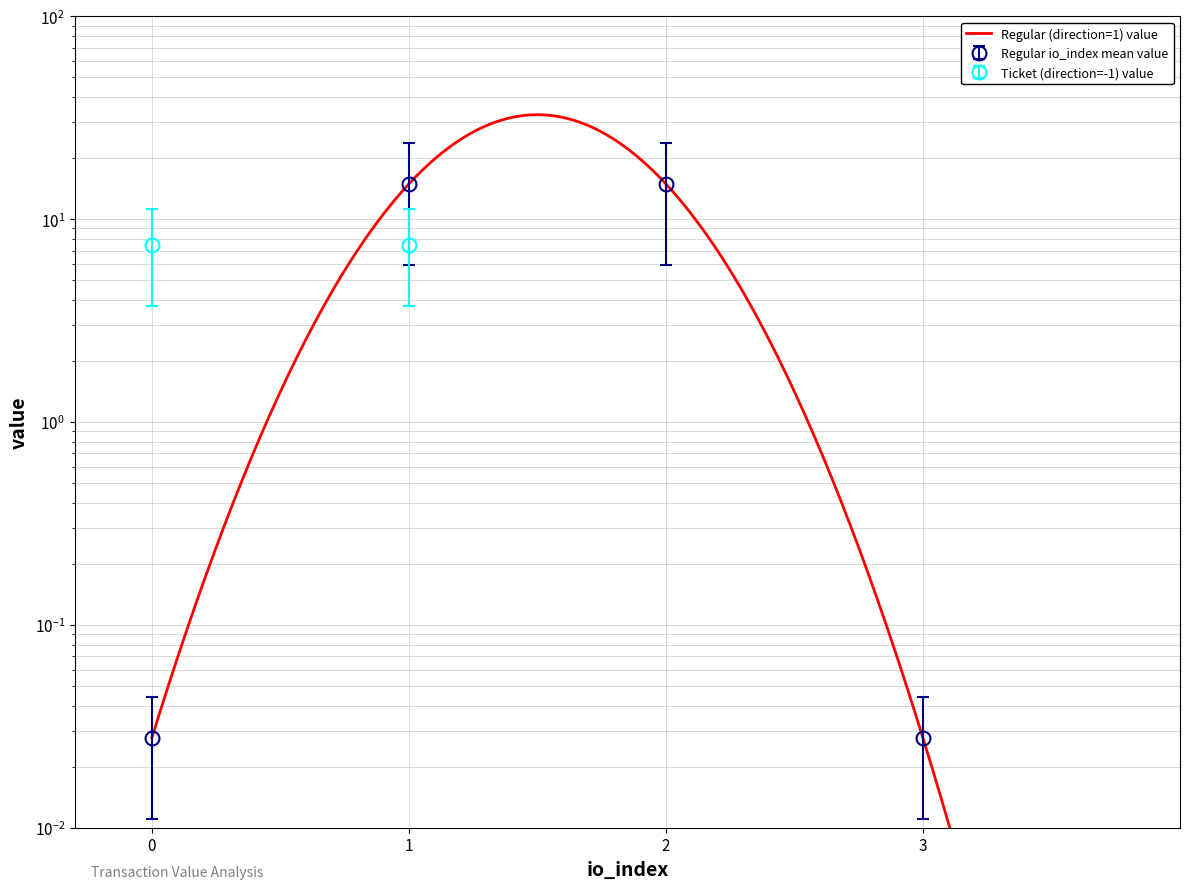

Does the chart have visible grid lines?

Yes